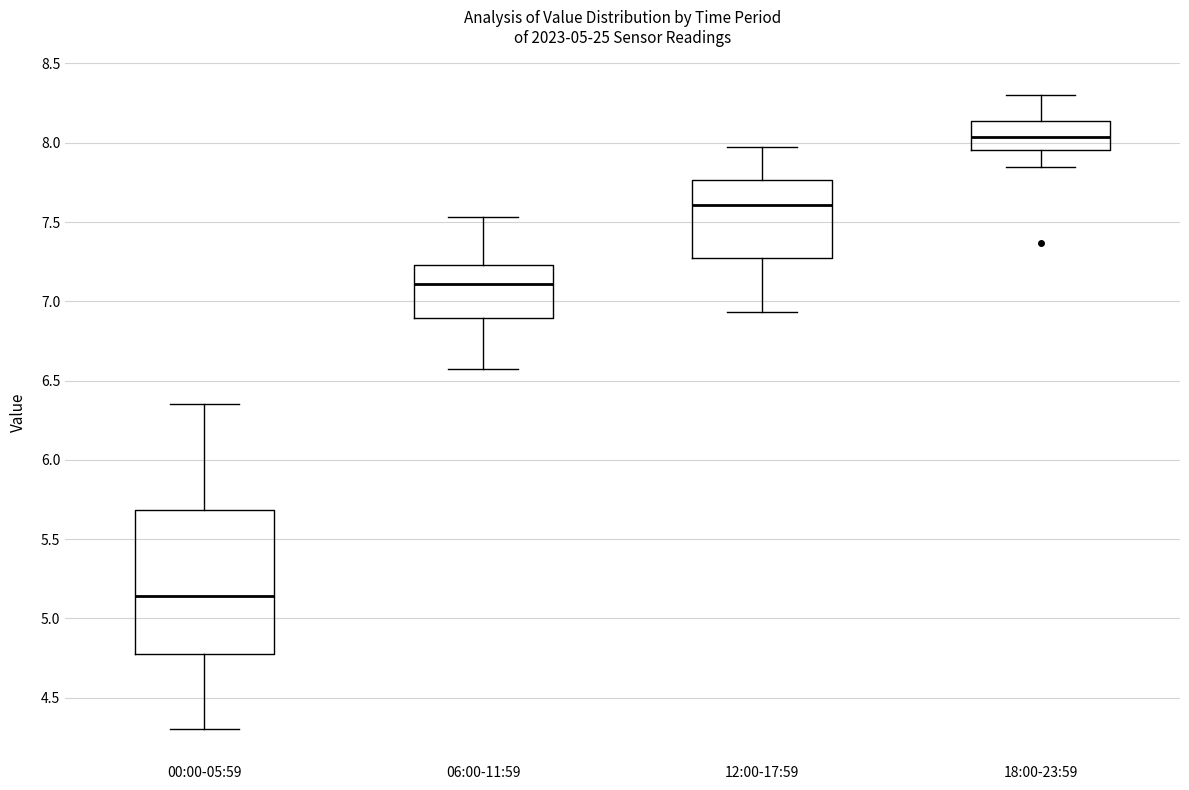

Comparing the boxes themselves (not the whiskers), which one is the tallest?

00:00-05:59